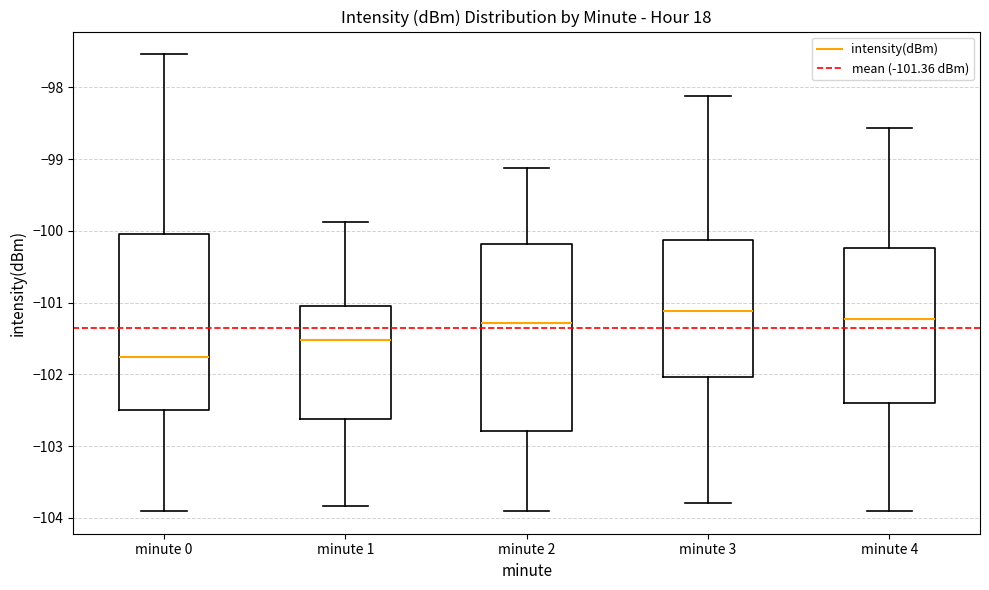

Reading left to right, transcribe this box plot: for each box, give where its median line is, the range the box spans, and where its two whiskers end, as read against the y-axis. The values are not printed on the chart, so give them approximately, as read against the axis.

minute 0: median -101.8, box -102.5 to -100.0, whiskers -103.9 to -97.5
minute 1: median -101.5, box -102.6 to -101.0, whiskers -103.8 to -99.9
minute 2: median -101.3, box -102.8 to -100.2, whiskers -103.9 to -99.1
minute 3: median -101.1, box -102.0 to -100.1, whiskers -103.8 to -98.1
minute 4: median -101.2, box -102.4 to -100.2, whiskers -103.9 to -98.6